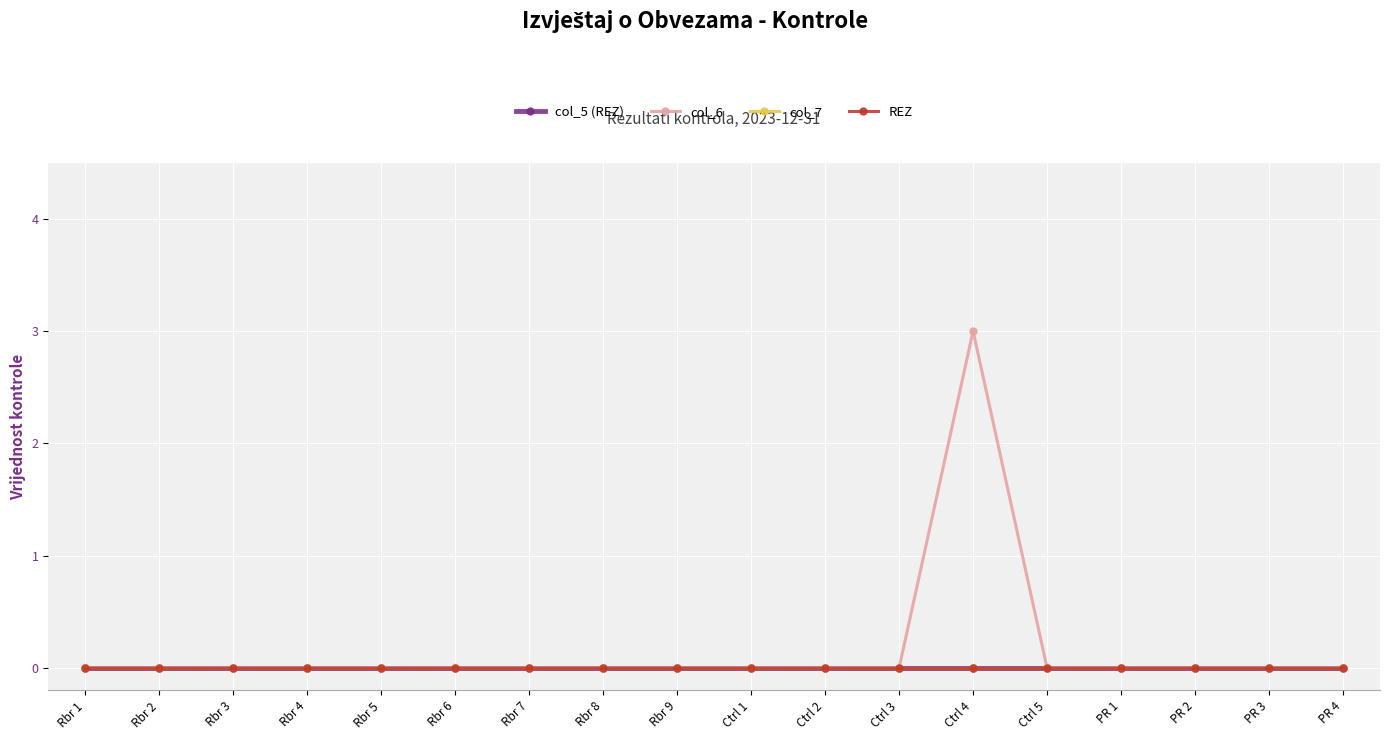

The value of REZ at Ctrl 2 is 0. True or false?

True